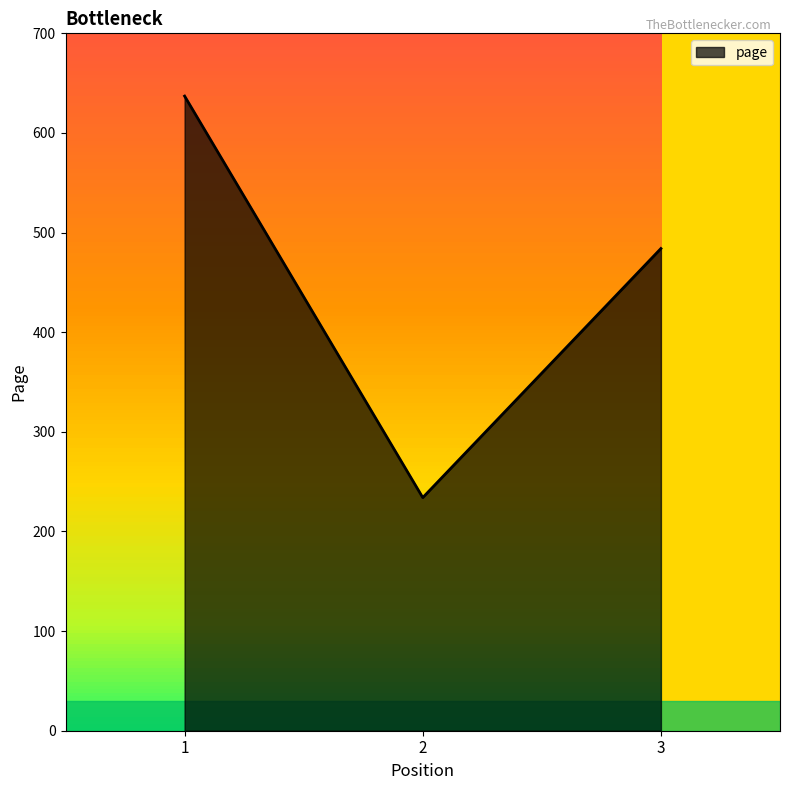

Count the number of data series in this chart.

1